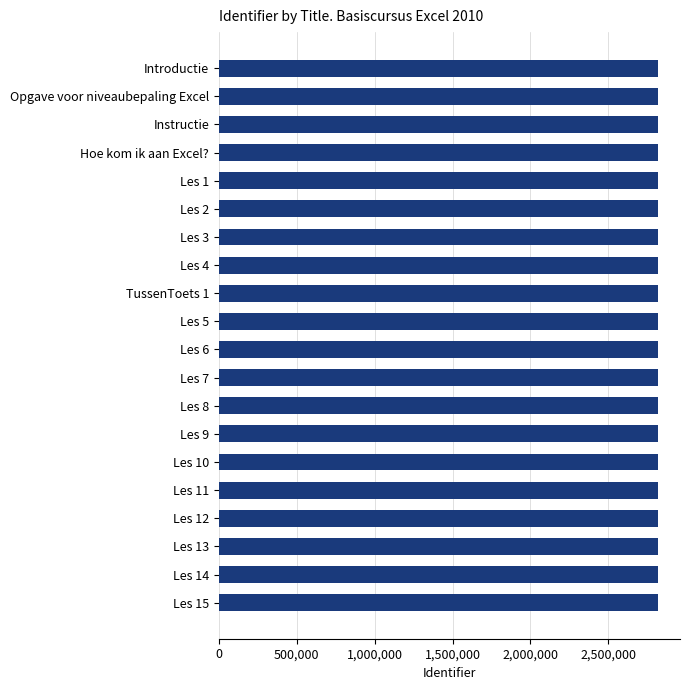

What is the smallest value displayed?

2819646